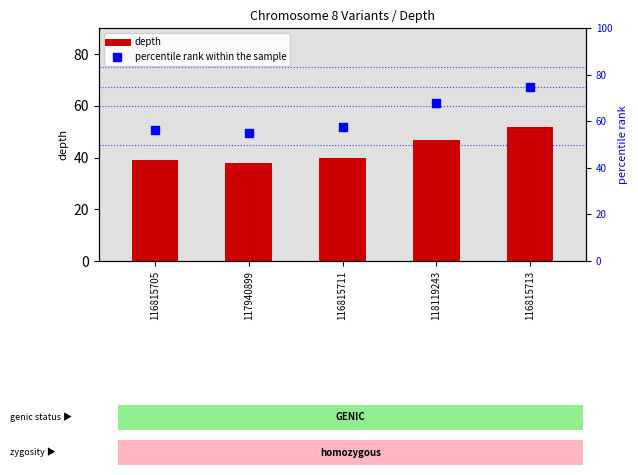

Which series has the largest Y range (max minus min)?

percentile rank within sample